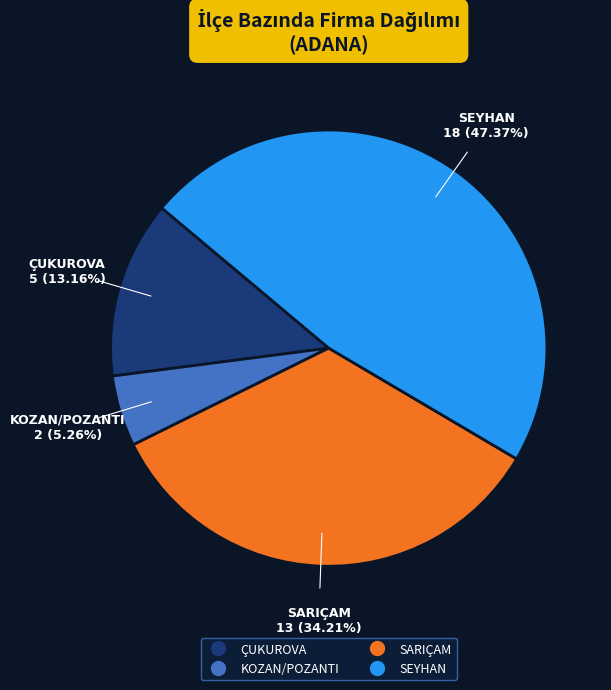

Is there any slice that represents more than half of the pie?

No